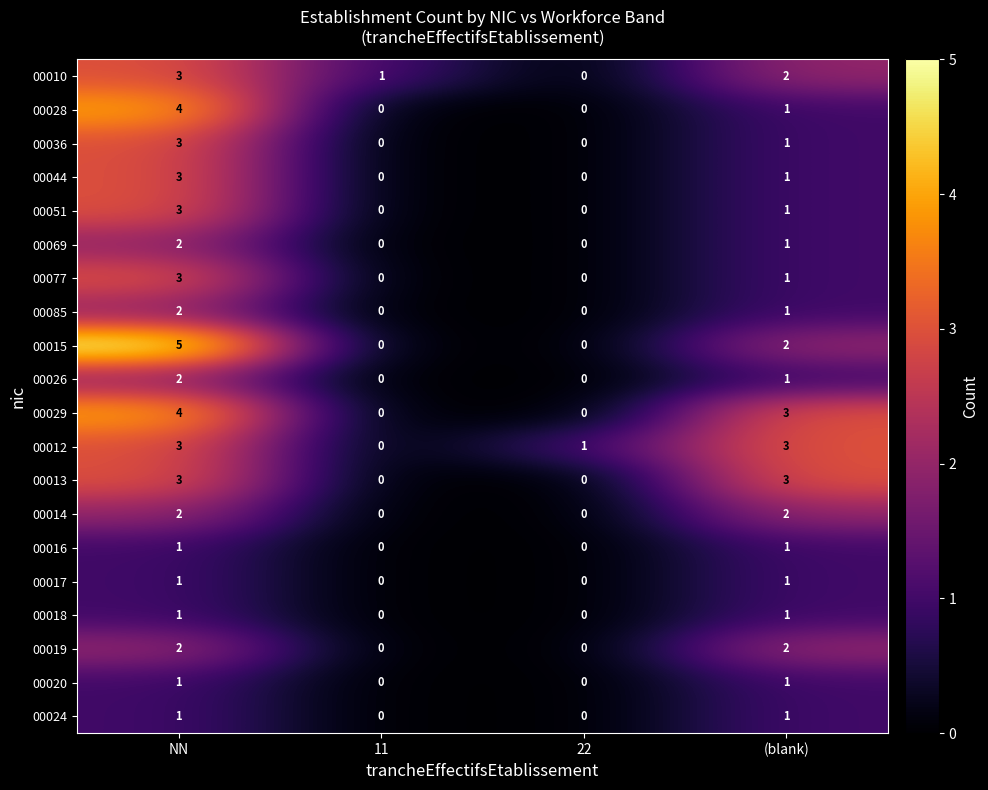

What is the difference between the highest and lowest values at NN?

4